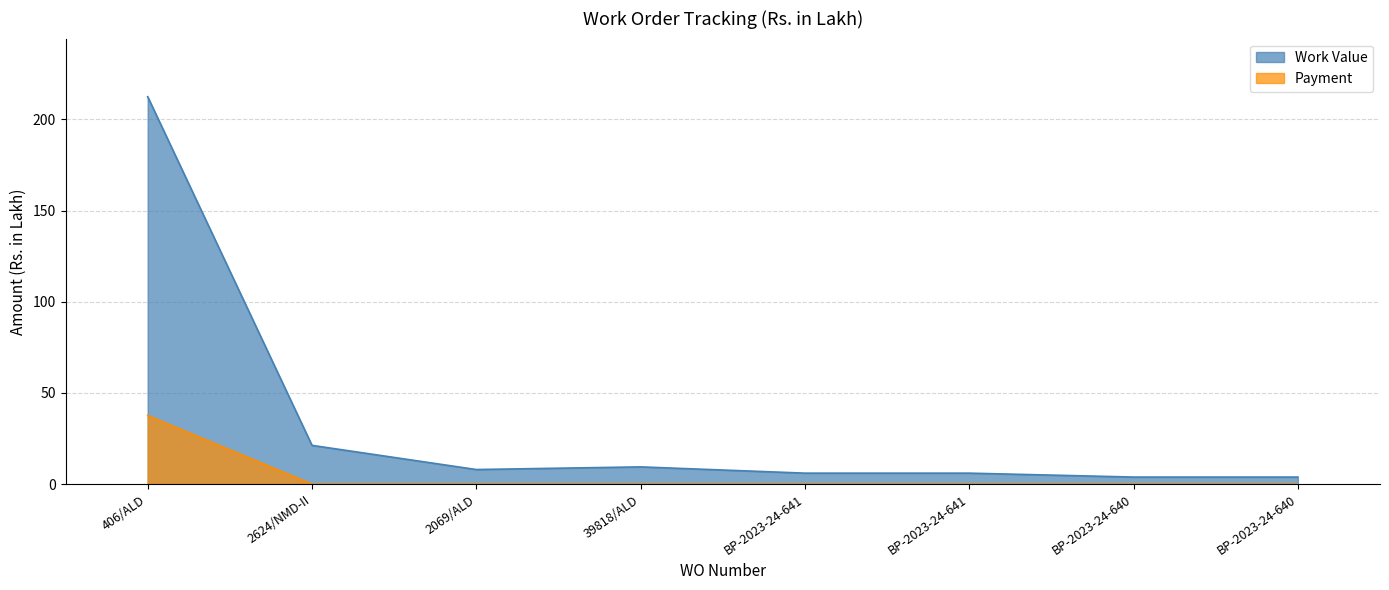

Between 406/ALD and BP-2023-24-641, which series saw the biggest shift?

Work Value